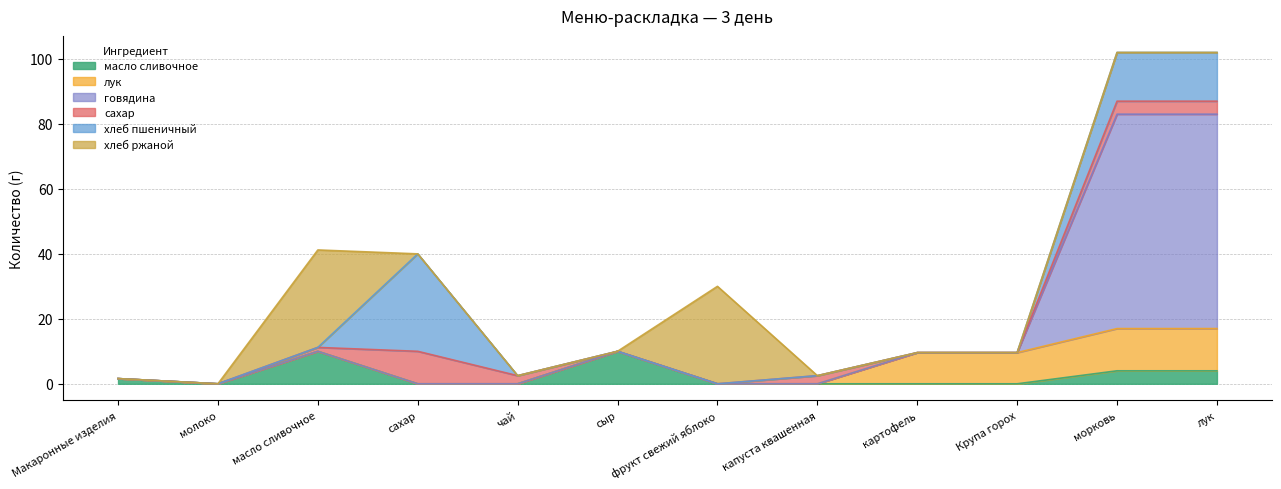

At which category does the chart reach its peak across all series?

морковь